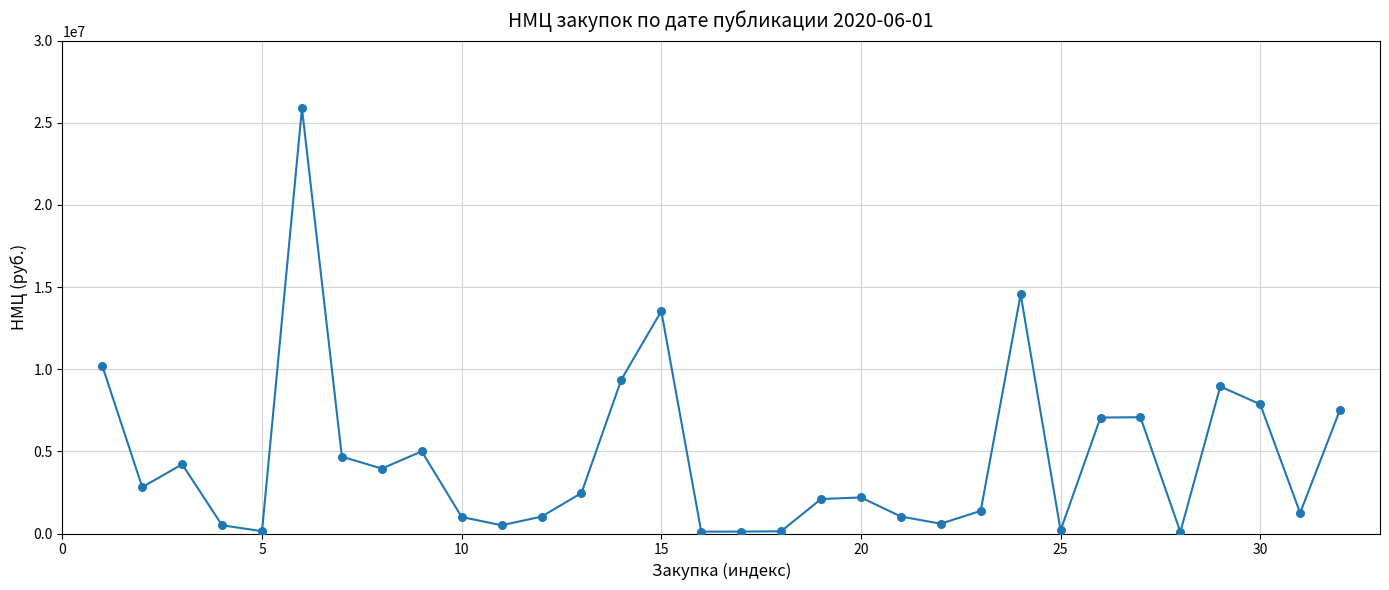

What is the maximum value shown in the chart?

25884458.7